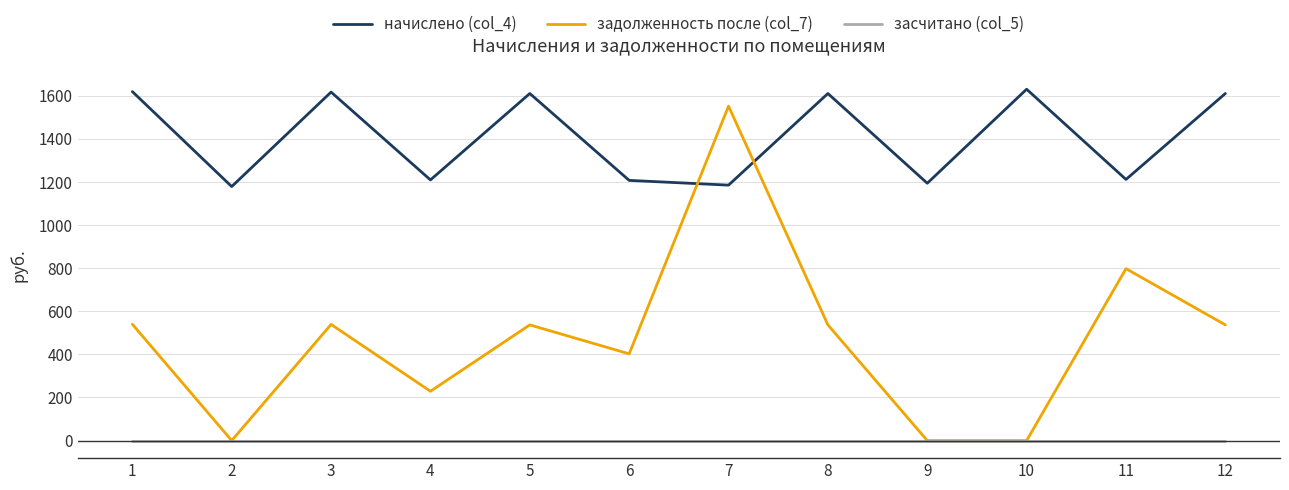

Is the value of задолженность после (col_7) at 8 greater than the value of начислено (col_4) at 7?

No